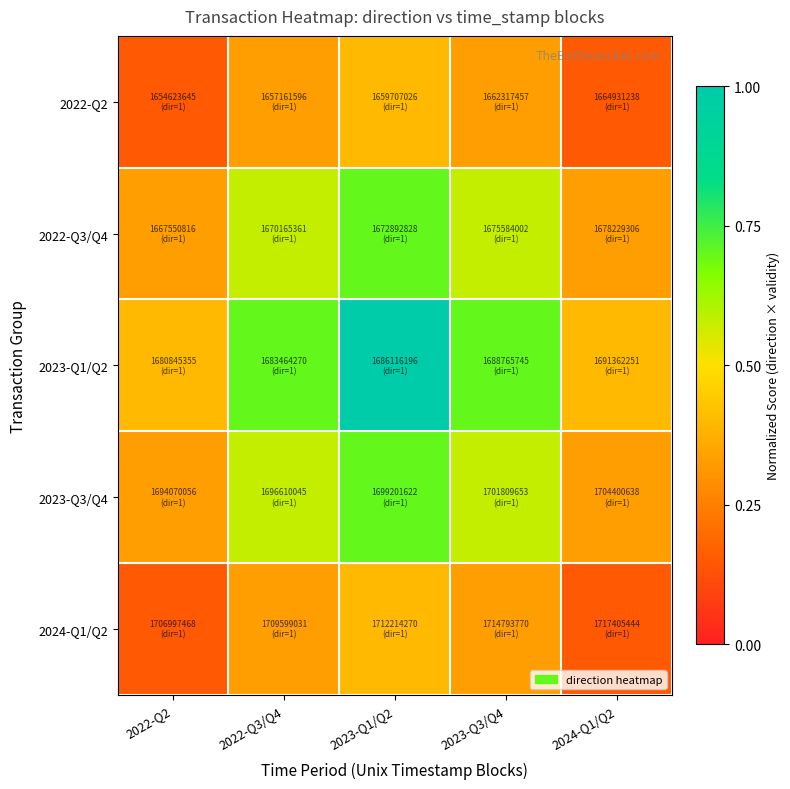

Reading left to right, what are all the values shown in this chart?

2022-Q2: 2022-Q2=0.2	2022-Q3/Q4=0.3	2023-Q1/Q2=0.4	2023-Q3/Q4=0.3	2024-Q1/Q2=0.2
2022-Q3/Q4: 2022-Q2=0.3	2022-Q3/Q4=0.6	2023-Q1/Q2=0.7	2023-Q3/Q4=0.6	2024-Q1/Q2=0.3
2023-Q1/Q2: 2022-Q2=0.4	2022-Q3/Q4=0.7	2023-Q1/Q2=1.0	2023-Q3/Q4=0.7	2024-Q1/Q2=0.4
2023-Q3/Q4: 2022-Q2=0.3	2022-Q3/Q4=0.6	2023-Q1/Q2=0.7	2023-Q3/Q4=0.6	2024-Q1/Q2=0.3
2024-Q1/Q2: 2022-Q2=0.2	2022-Q3/Q4=0.3	2023-Q1/Q2=0.4	2023-Q3/Q4=0.3	2024-Q1/Q2=0.2